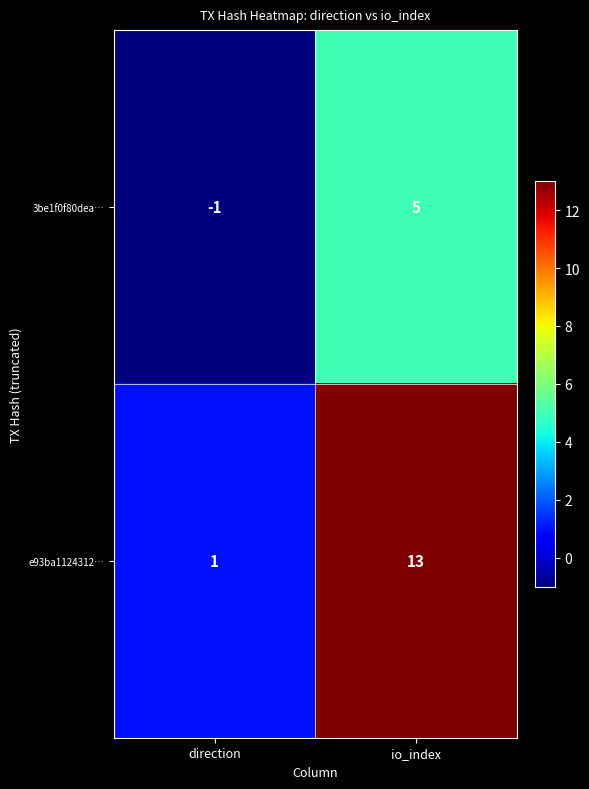

What is the spread (max minus min) of values at io_index?

8